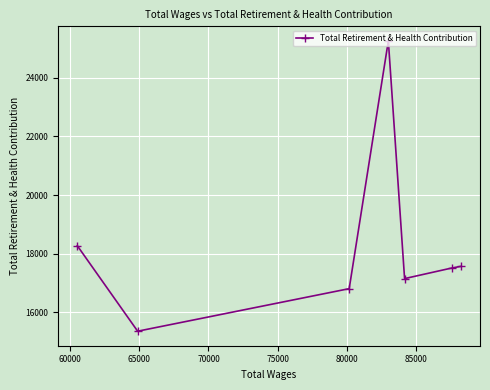

What is the average value?

18276